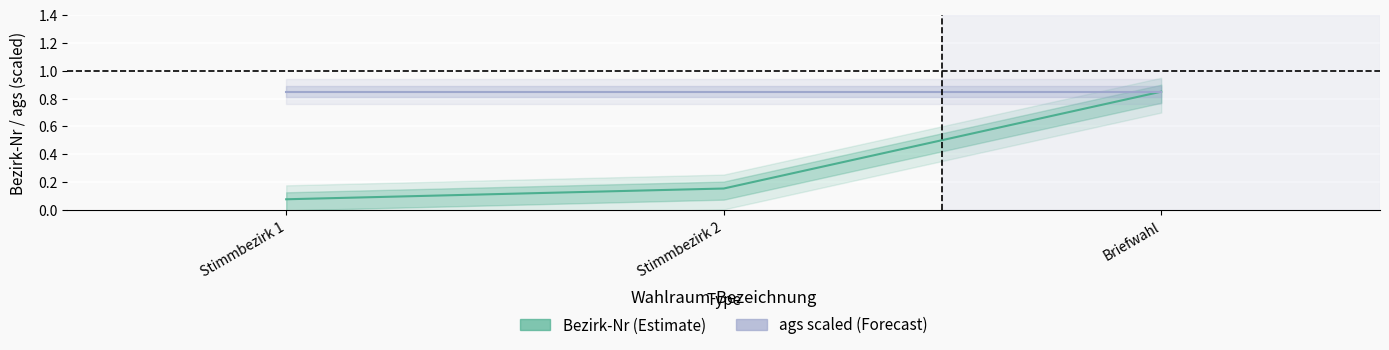

What is the sum of the Bezirk-Nr values at Briefwahl and Stimmbezirk 1?

0.9